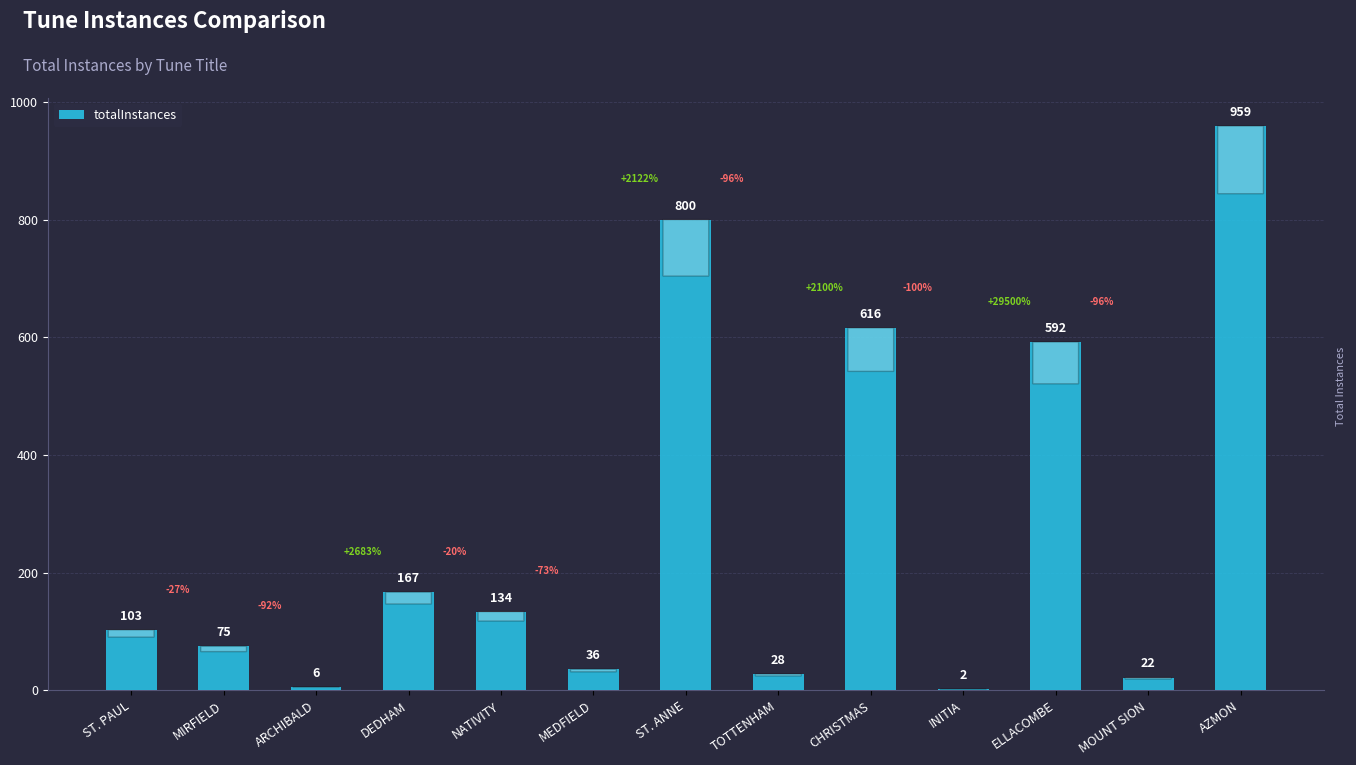

How many categories are shown in the chart?

13